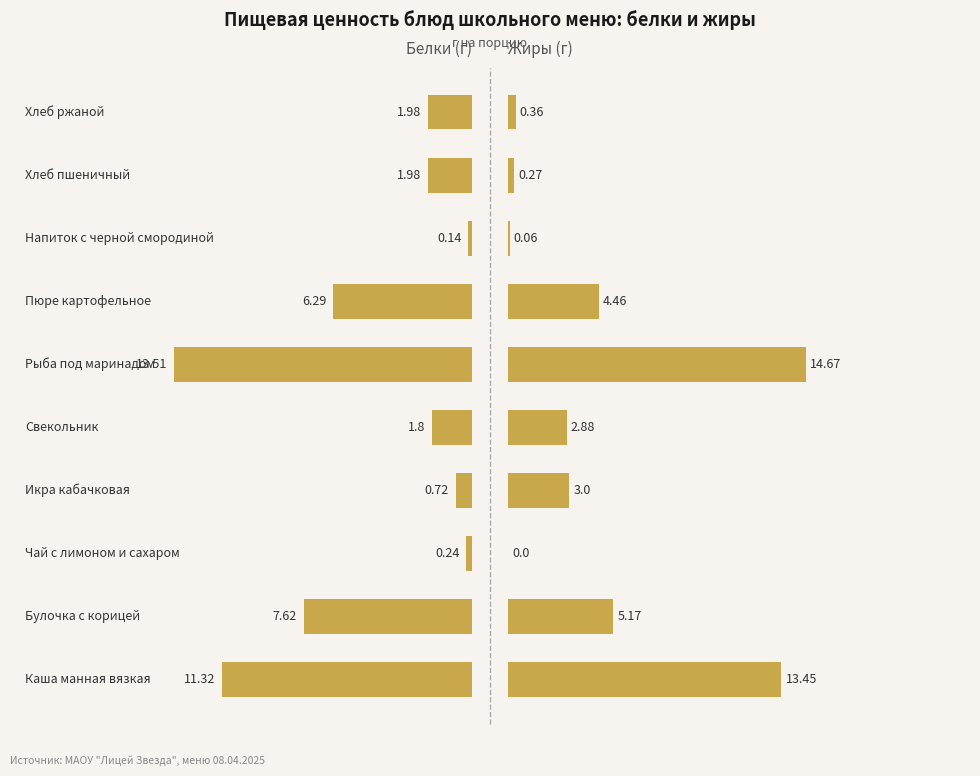

How many values in the Белки series exceed 1?

7